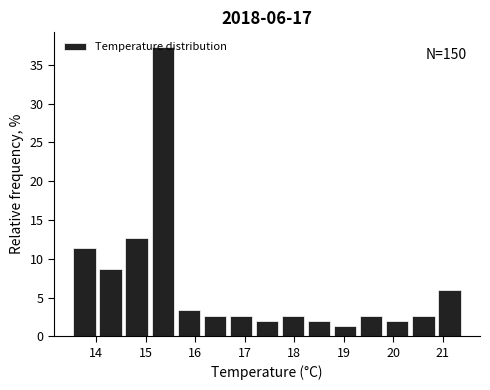

Which range on the x-axis has the tallest bar?

15.1 to 15.6